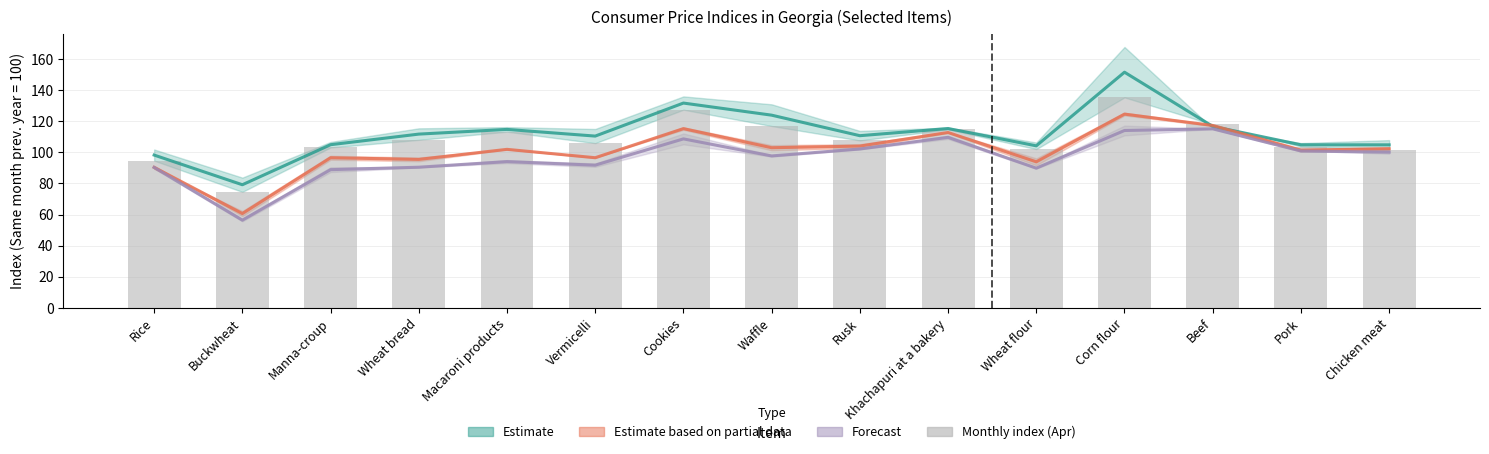

Read the value at Pork.

103.8